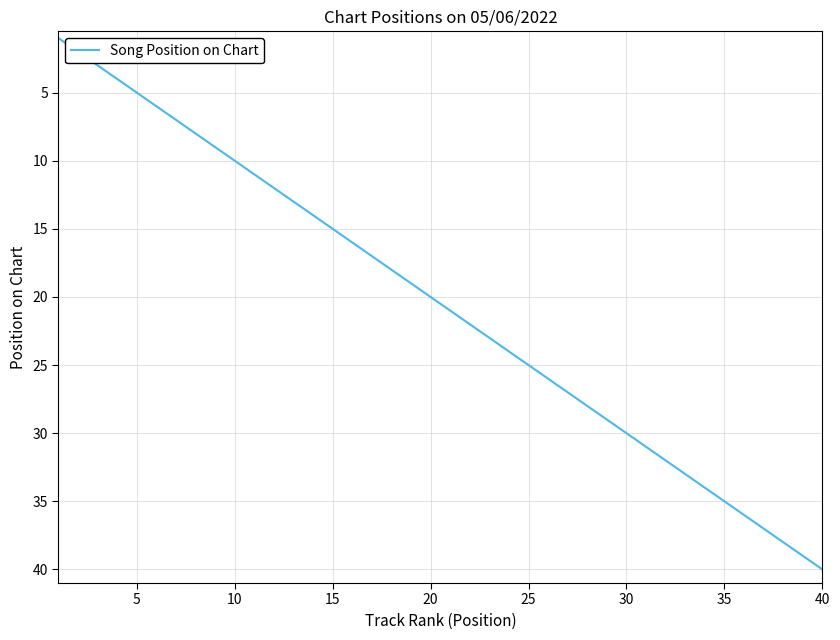

What is the greatest value displayed?

40